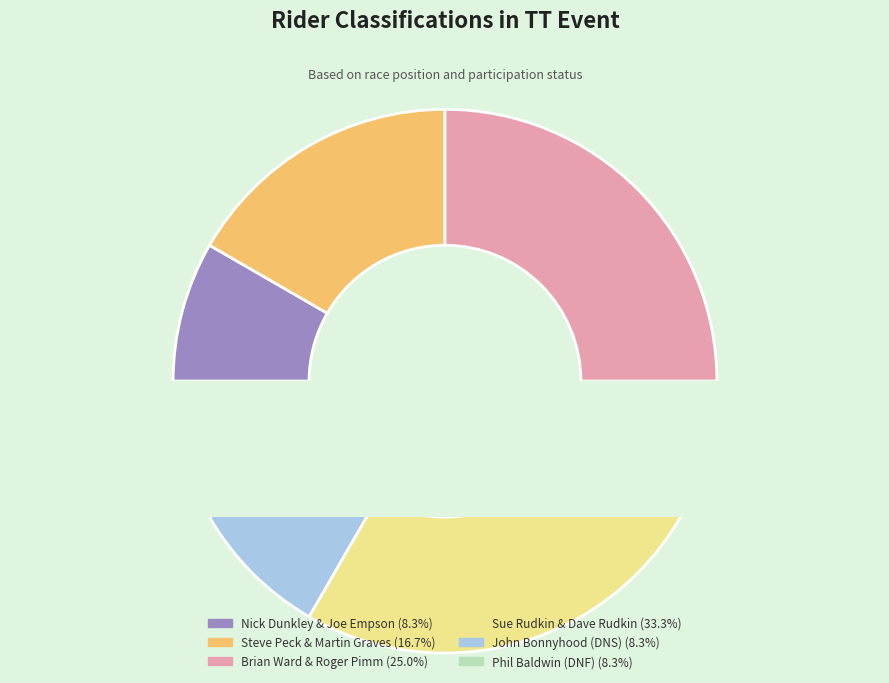

What is the total percentage of Nick Dunkley & Joe Empson and John Bonnyhood (DNS)?

16.7%